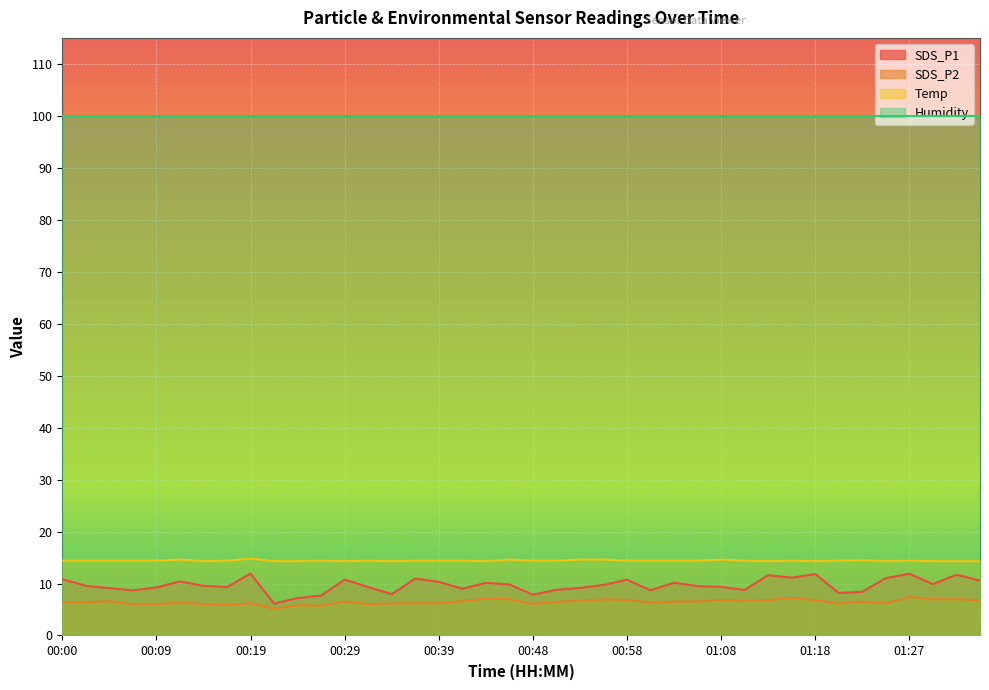

What is the label of the 3rd point from the left?

00:05